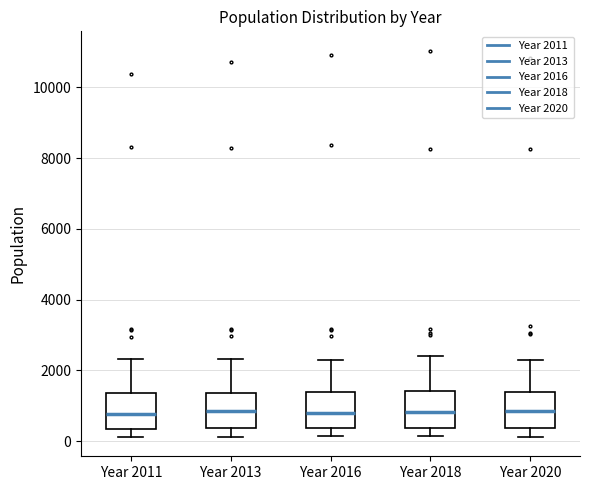

Reading left to right, read every box against the y-axis: the position of its median line, the range the box covers, and the ends of its whiskers. The values are not printed on the chart, so give them approximately, as read against the axis.

Year 2011: median 800, box 400 to 1400, whiskers 200 to 2400
Year 2013: median 800, box 400 to 1400, whiskers 200 to 2400
Year 2016: median 800, box 400 to 1400, whiskers 200 to 2400
Year 2018: median 800, box 400 to 1400, whiskers 200 to 2400
Year 2020: median 800, box 400 to 1400, whiskers 200 to 2200